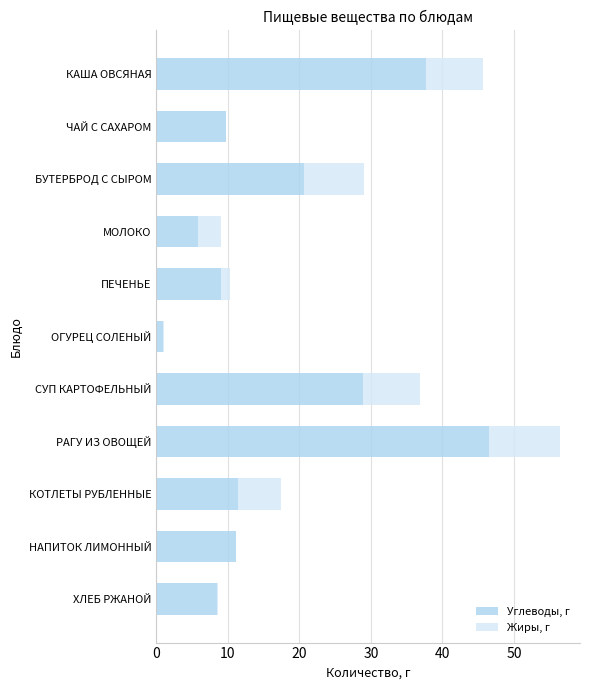

What is the total value across all series at МОЛОКО?

9.1